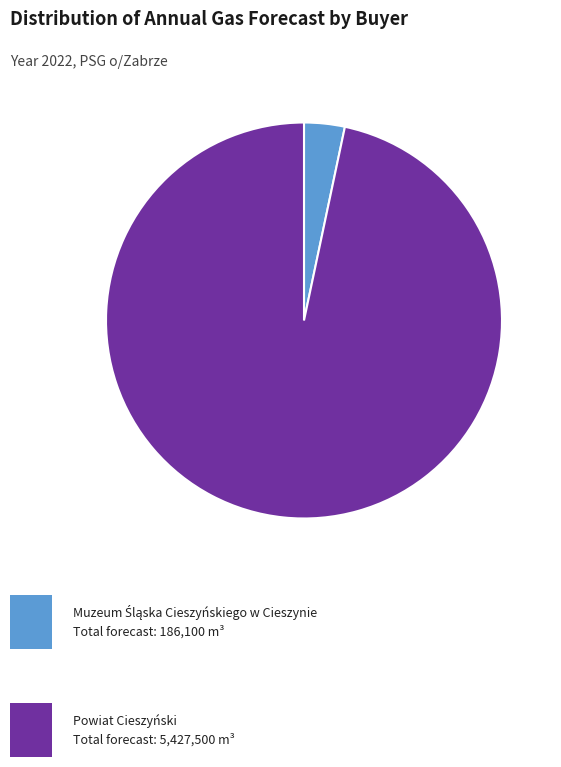

Is there a majority slice in this chart?

Yes